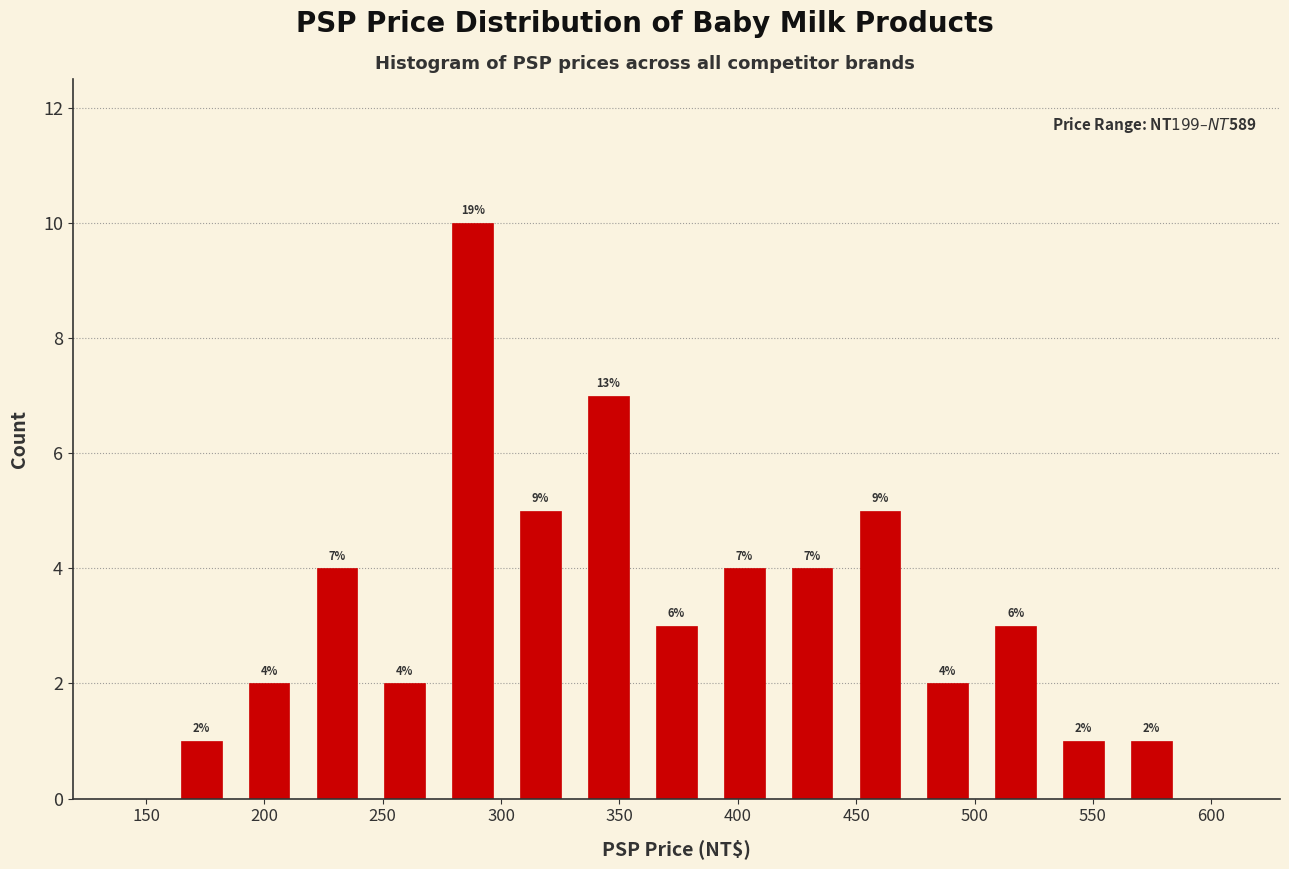

Which range on the x-axis has the tallest bar?

275 to 300